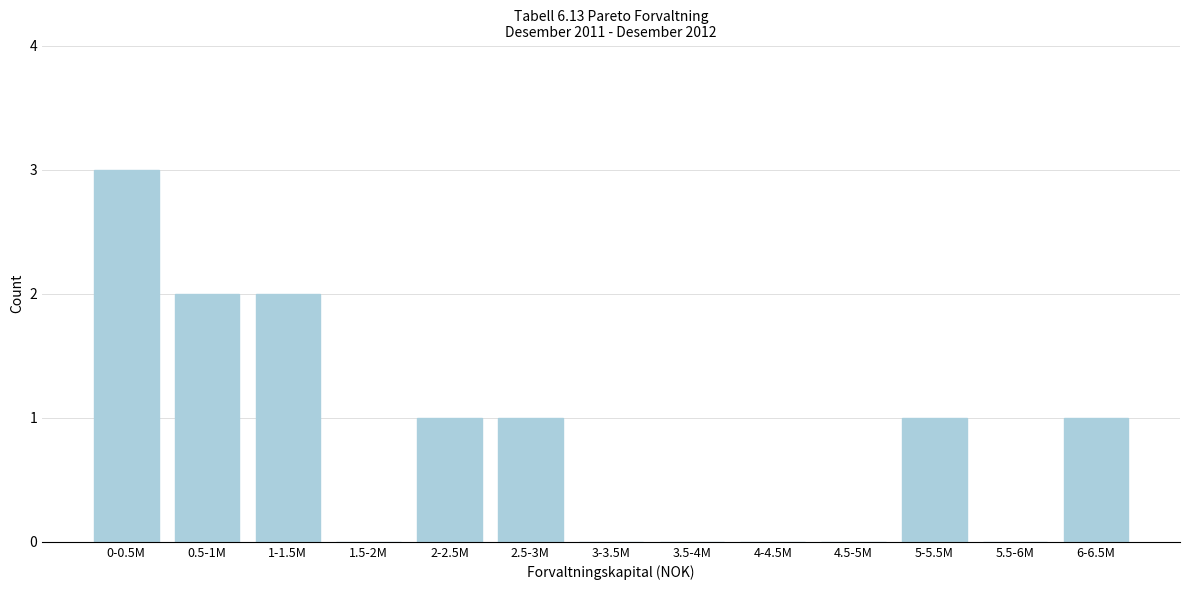

Reading left to right, extract all data points from this chart.

0-0.5M=3	0.5-1M=2	1-1.5M=2	1.5-2M=0	2-2.5M=1	2.5-3M=1	3-3.5M=0	3.5-4M=0	4-4.5M=0	4.5-5M=0	5-5.5M=1	5.5-6M=0	6-6.5M=1